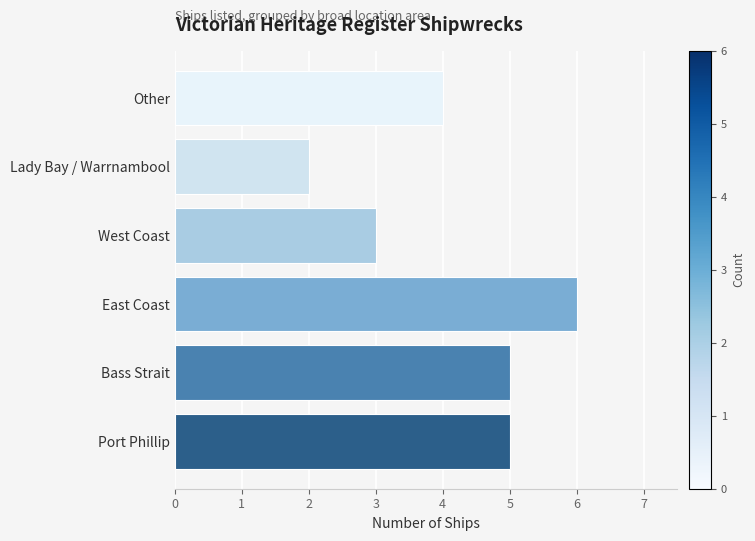

Which has a higher value, Other or Port Phillip?

Port Phillip